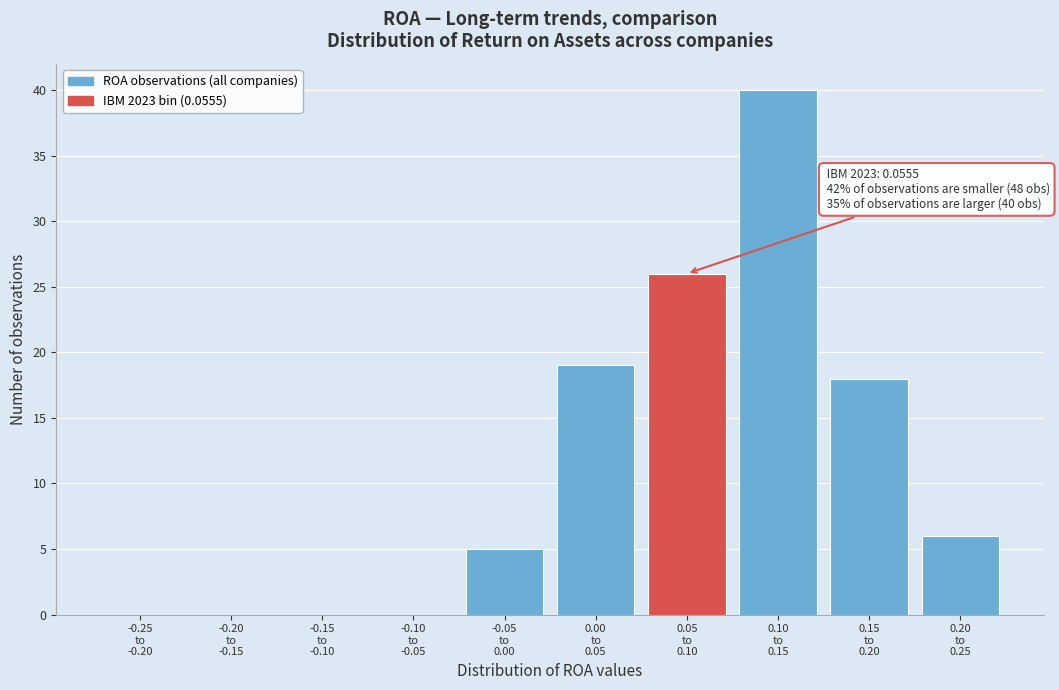

What is the sum of all values?

114